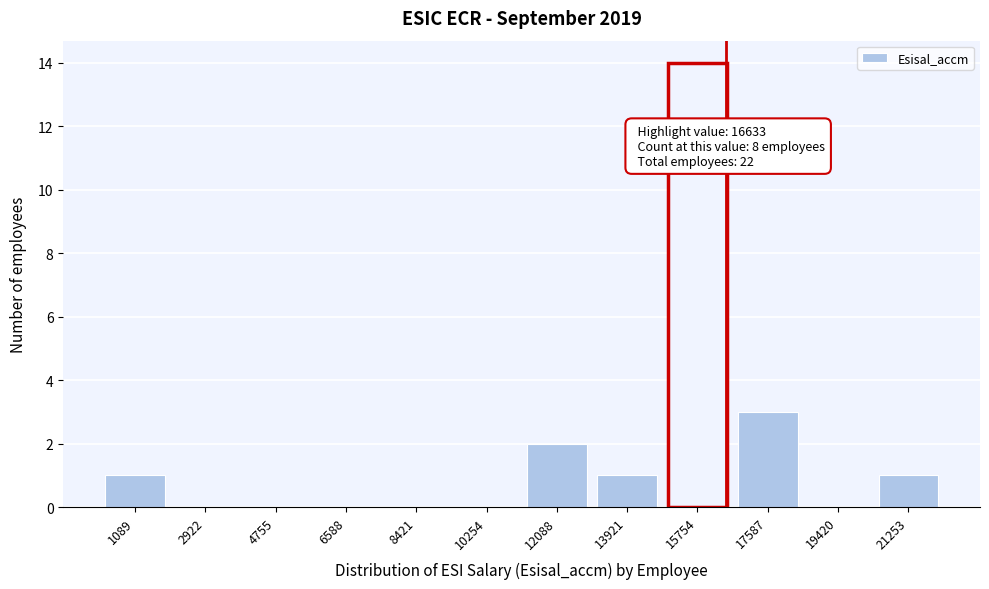

Reading left to right, list all the values displayed in this chart.

1089=1	2922=0	4755=0	6588=0	8421=0	10254=0	12088=2	13921=1	15754=14	17587=3	19420=0	21253=1